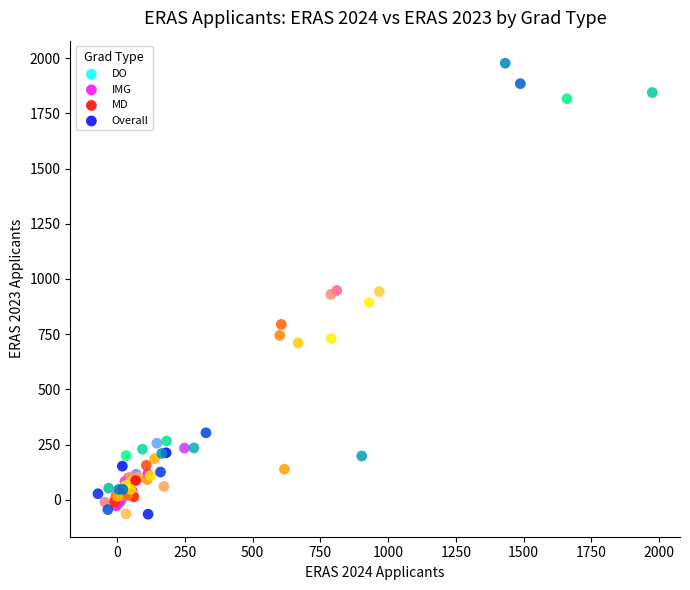

Which series contains the highest Y value?

Overall